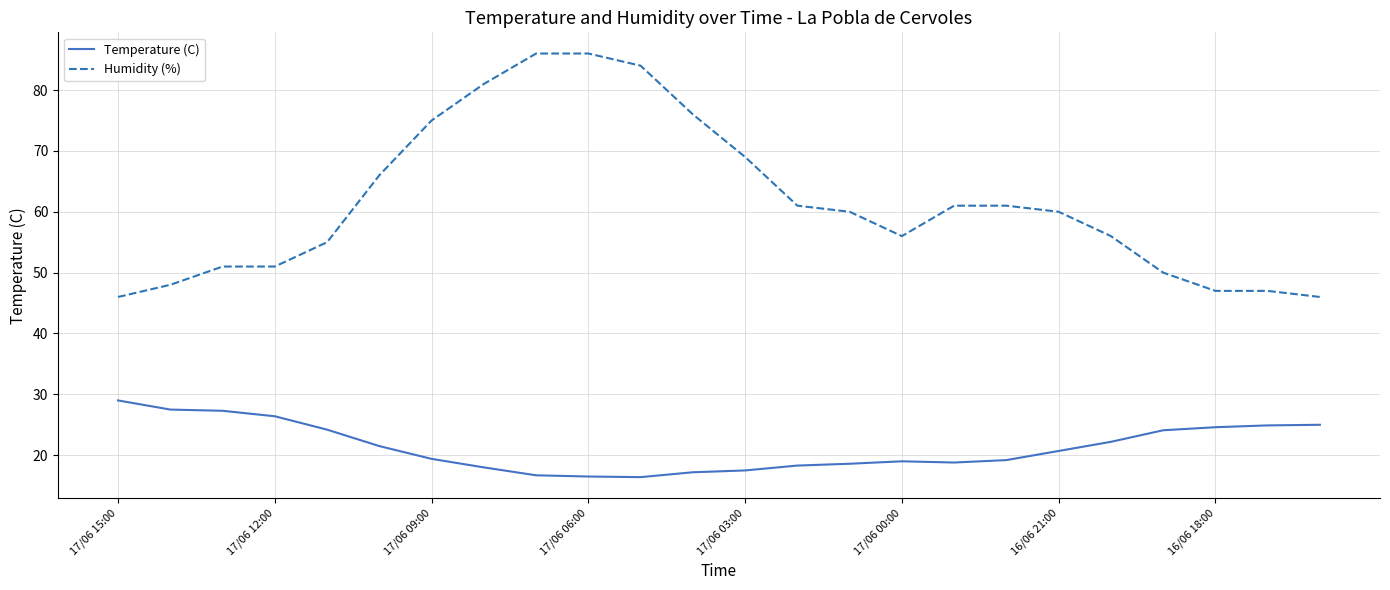

Rank the series by their maximum value, from highest to lowest.

Humidity (%), Temperature (C)